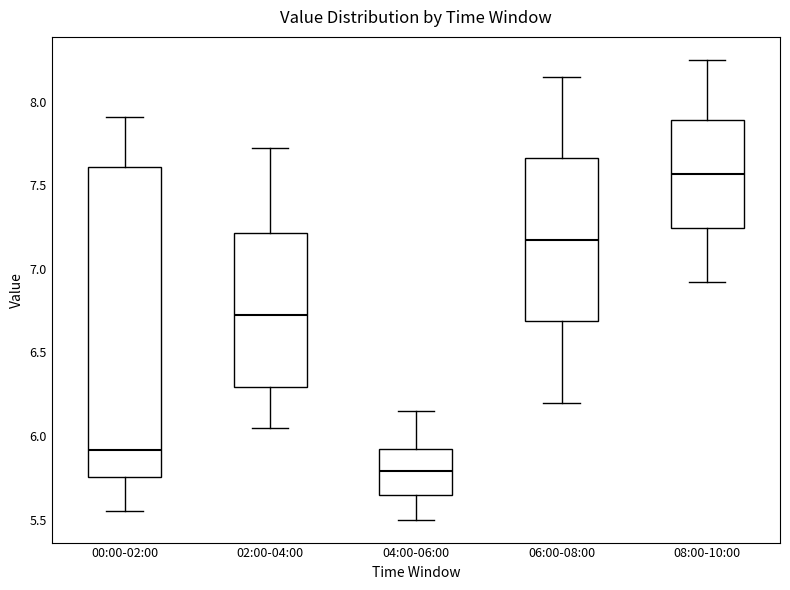

Which box's median line is the highest?

08:00-10:00